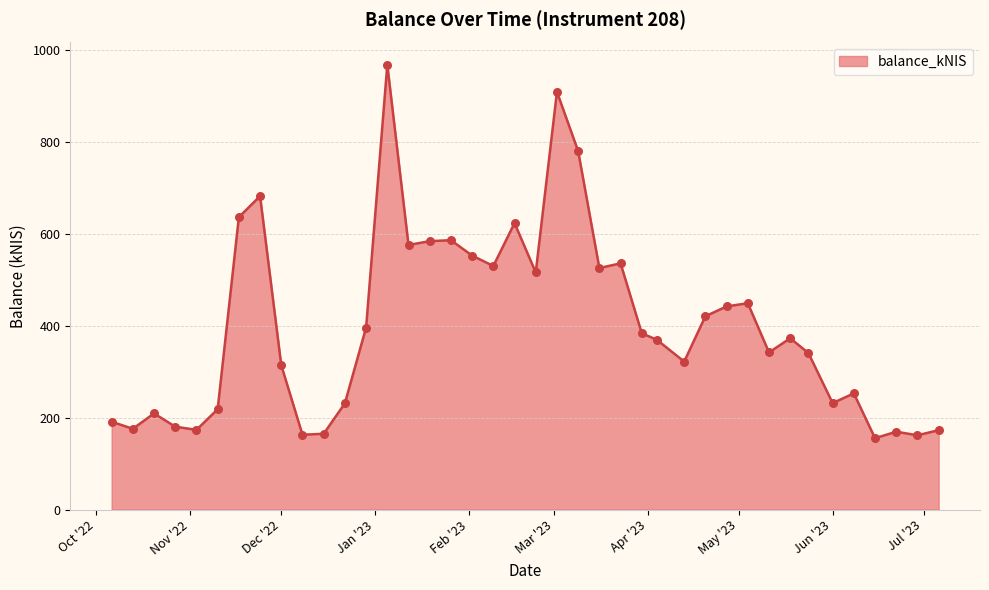

What is the minimum value shown in the chart?

155.2